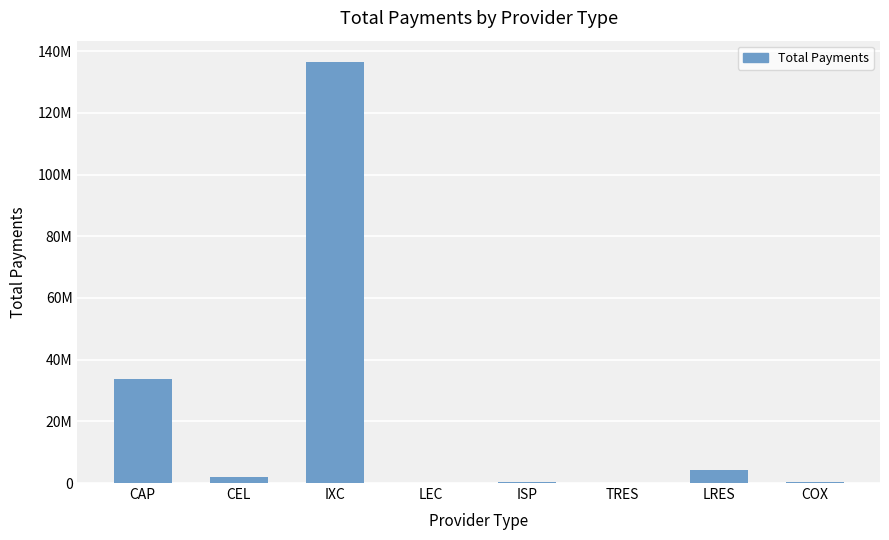

Are the bars horizontal?

No